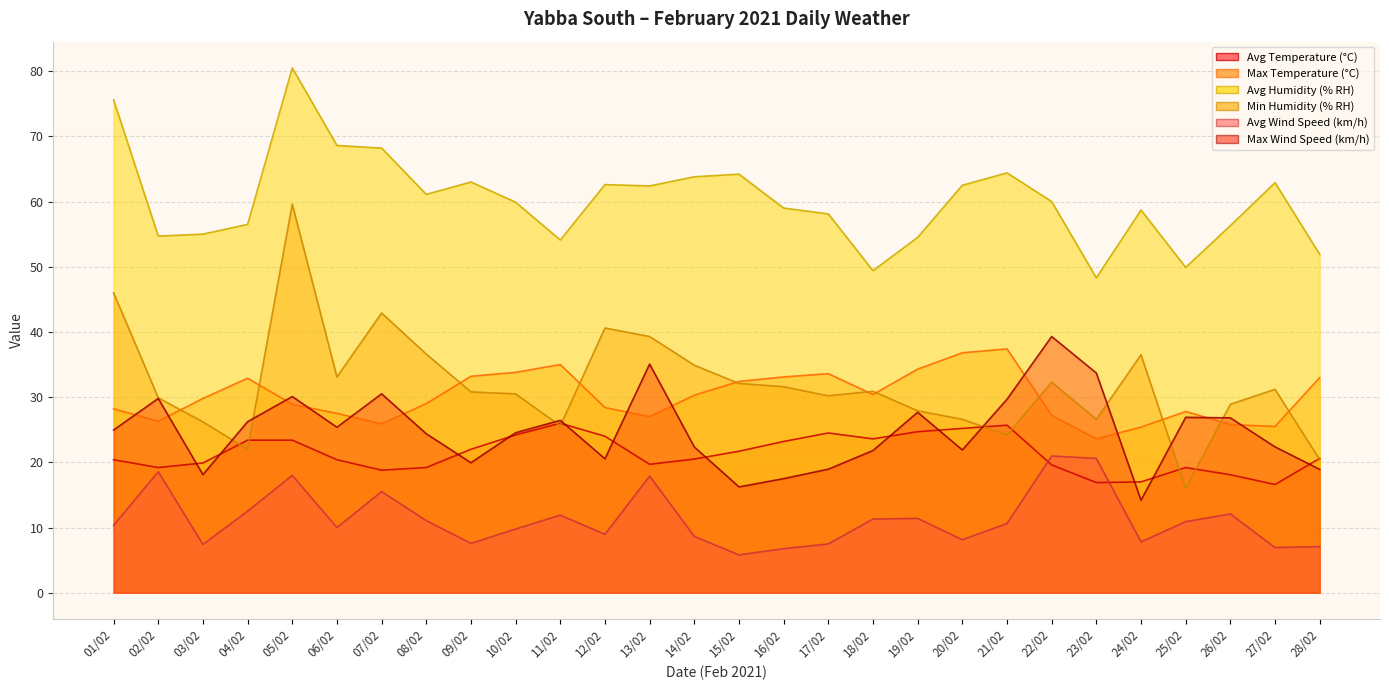

What position from the left is 11/02?

11